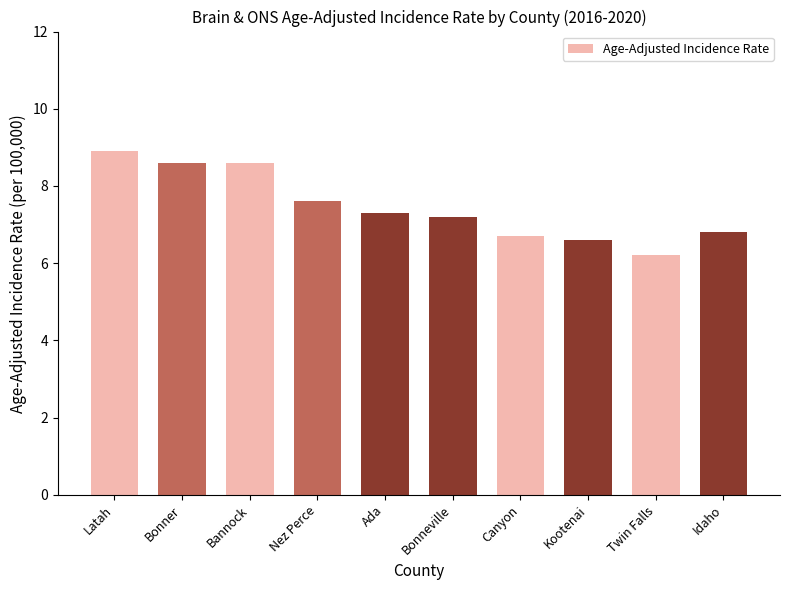

What position from the right is Bonneville?

5